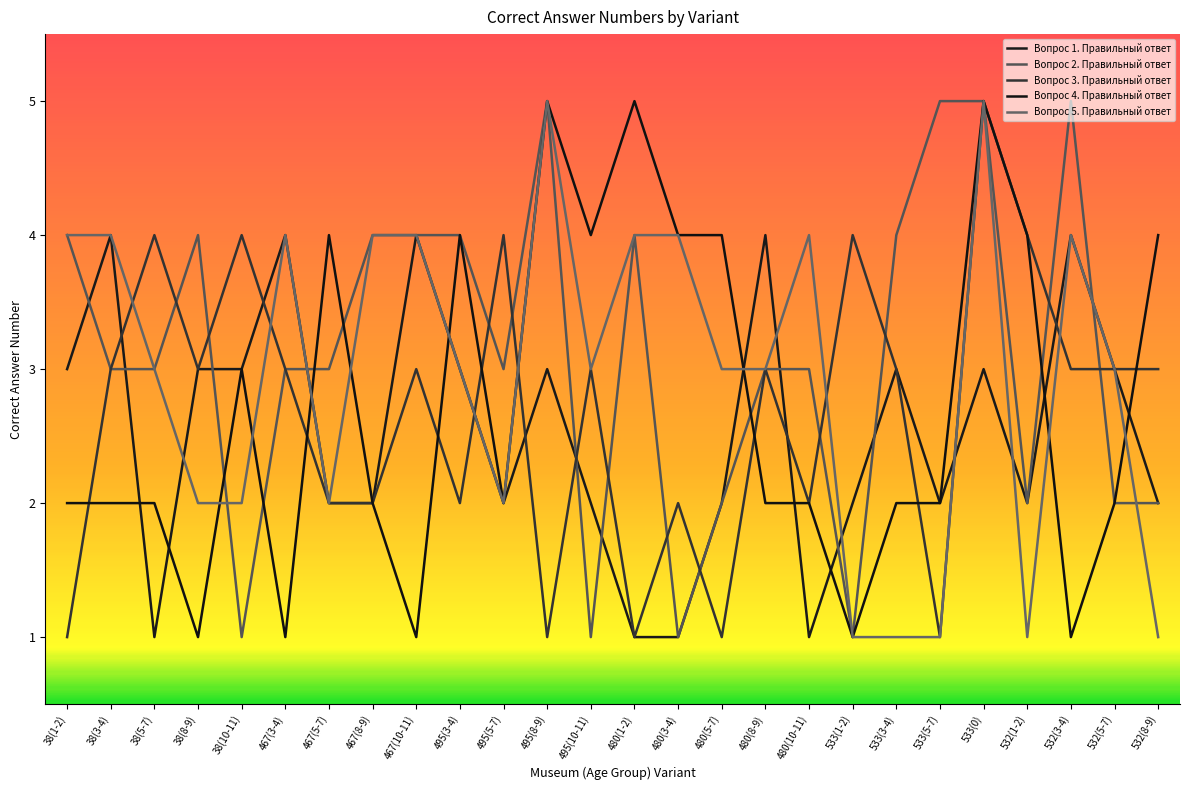

Reading left to right, what are all the values shown in this chart?

Вопрос 1. Правильный ответ: 38(1-2)=3	38(3-4)=4	38(5-7)=1	38(8-9)=3	38(10-11)=3	467(3-4)=4	467(5-7)=2	467(8-9)=2	467(10-11)=4	495(3-4)=3	495(5-7)=2	495(8-9)=3	495(10-11)=2	480(1-2)=1	480(3-4)=1	480(5-7)=2	480(8-9)=4	480(10-11)=1	533(1-2)=2	533(3-4)=3	533(5-7)=2	533(0)=3	532(1-2)=2	532(3-4)=4	532(5-7)=3	532(8-9)=2
Вопрос 2. Правильный ответ: 38(1-2)=4	38(3-4)=3	38(5-7)=3	38(8-9)=4	38(10-11)=1	467(3-4)=3	467(5-7)=3	467(8-9)=4	467(10-11)=4	495(3-4)=4	495(5-7)=3	495(8-9)=5	495(10-11)=1	480(1-2)=4	480(3-4)=1	480(5-7)=2	480(8-9)=3	480(10-11)=3	533(1-2)=1	533(3-4)=4	533(5-7)=5	533(0)=5	532(1-2)=2	532(3-4)=5	532(5-7)=2	532(8-9)=2
Вопрос 3. Правильный ответ: 38(1-2)=1	38(3-4)=3	38(5-7)=4	38(8-9)=3	38(10-11)=4	467(3-4)=3	467(5-7)=2	467(8-9)=2	467(10-11)=3	495(3-4)=2	495(5-7)=4	495(8-9)=1	495(10-11)=3	480(1-2)=1	480(3-4)=2	480(5-7)=1	480(8-9)=3	480(10-11)=2	533(1-2)=4	533(3-4)=3	533(5-7)=1	533(0)=5	532(1-2)=4	532(3-4)=3	532(5-7)=3	532(8-9)=3
Вопрос 4. Правильный ответ: 38(1-2)=2	38(3-4)=2	38(5-7)=2	38(8-9)=1	38(10-11)=3	467(3-4)=1	467(5-7)=4	467(8-9)=2	467(10-11)=1	495(3-4)=4	495(5-7)=2	495(8-9)=5	495(10-11)=4	480(1-2)=5	480(3-4)=4	480(5-7)=4	480(8-9)=2	480(10-11)=2	533(1-2)=1	533(3-4)=2	533(5-7)=2	533(0)=5	532(1-2)=4	532(3-4)=1	532(5-7)=2	532(8-9)=4
Вопрос 5. Правильный ответ: 38(1-2)=4	38(3-4)=4	38(5-7)=3	38(8-9)=2	38(10-11)=2	467(3-4)=4	467(5-7)=2	467(8-9)=4	467(10-11)=4	495(3-4)=3	495(5-7)=2	495(8-9)=5	495(10-11)=3	480(1-2)=4	480(3-4)=4	480(5-7)=3	480(8-9)=3	480(10-11)=4	533(1-2)=1	533(3-4)=1	533(5-7)=1	533(0)=5	532(1-2)=1	532(3-4)=4	532(5-7)=3	532(8-9)=1